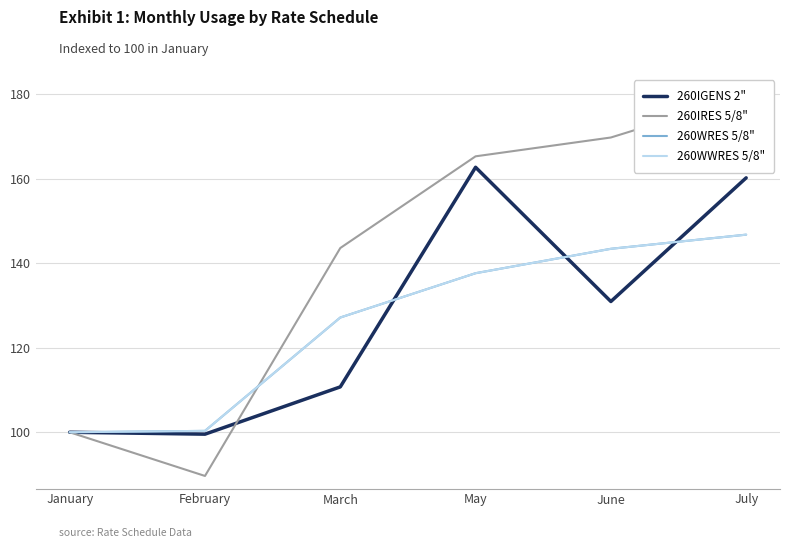

At which label does 260WRES 5/8" reach its minimum?

January